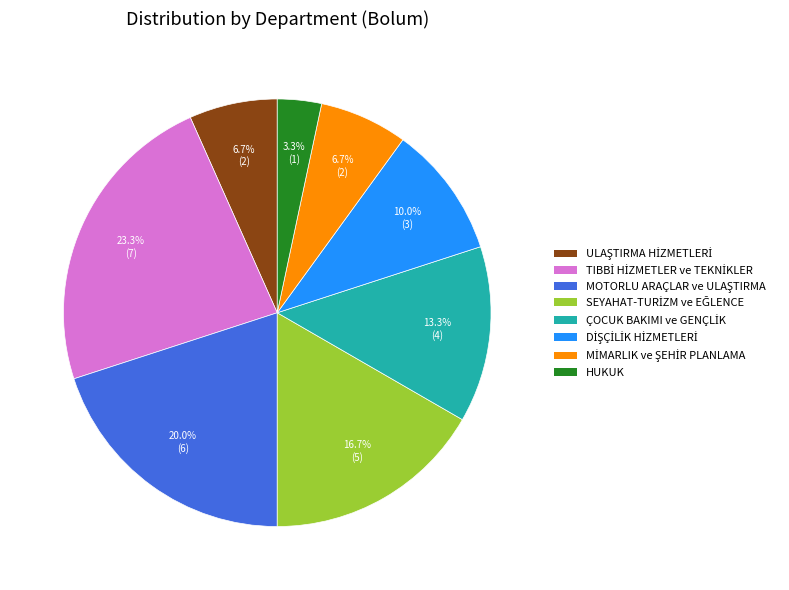

Is there any slice that represents more than half of the pie?

No